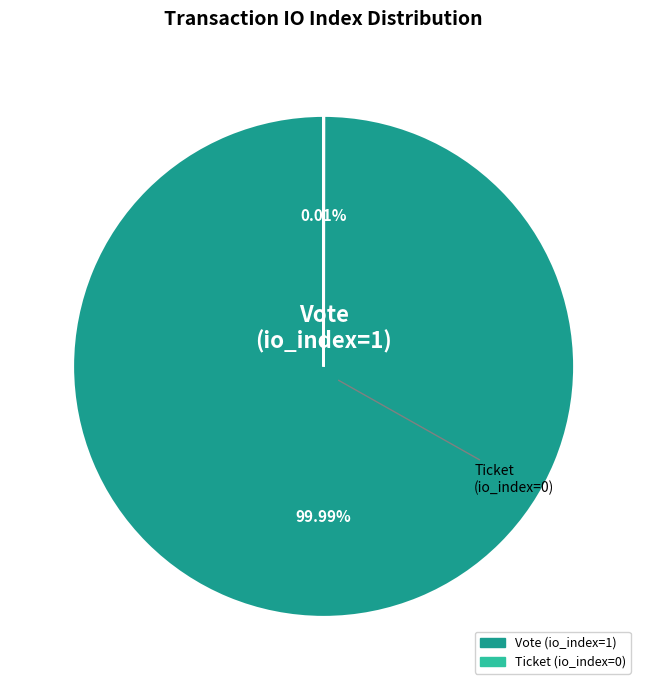

The Ticket (io_index=0) slice represents 1% of the pie. True or false?

False